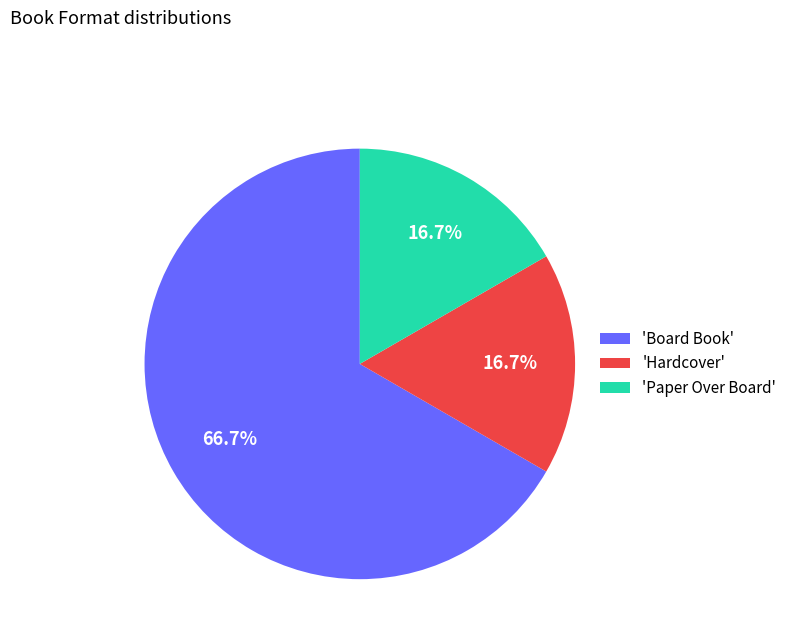

Combined, do 'Hardcover' and 'Paper Over Board' account for over 50%?

No